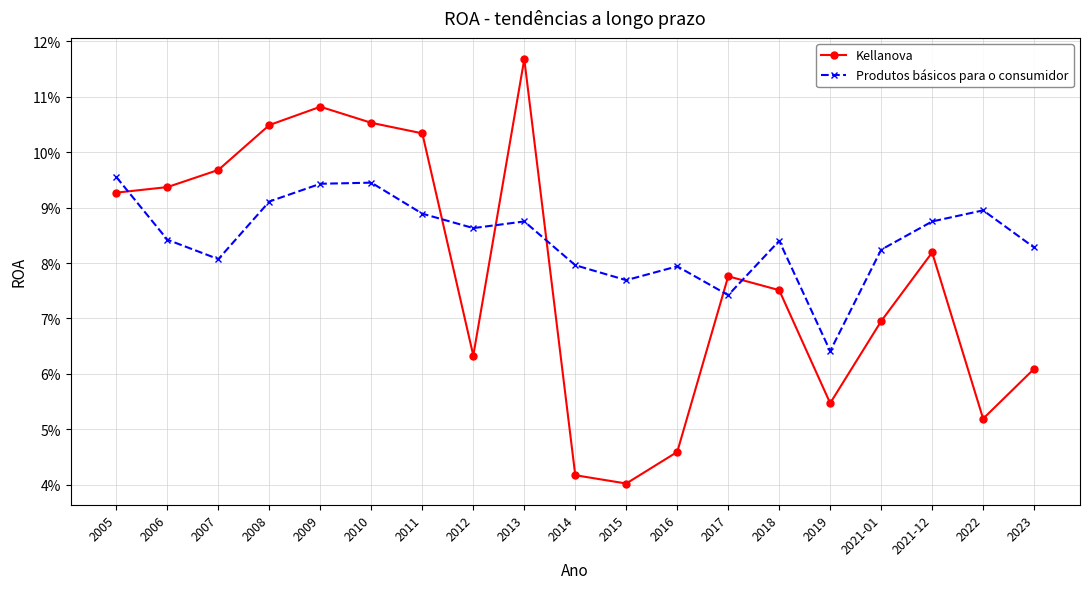

Reading left to right, extract all data points from this chart.

Kellanova: 0.1	0.1	0.1	0.1	0.1	0.1	0.1	0.1	0.1	0.0	0.0	0.0	0.1	0.1	0.1	0.1	0.1	0.1	0.1
Produtos básicos para o consumidor: 0.1	0.1	0.1	0.1	0.1	0.1	0.1	0.1	0.1	0.1	0.1	0.1	0.1	0.1	0.1	0.1	0.1	0.1	0.1